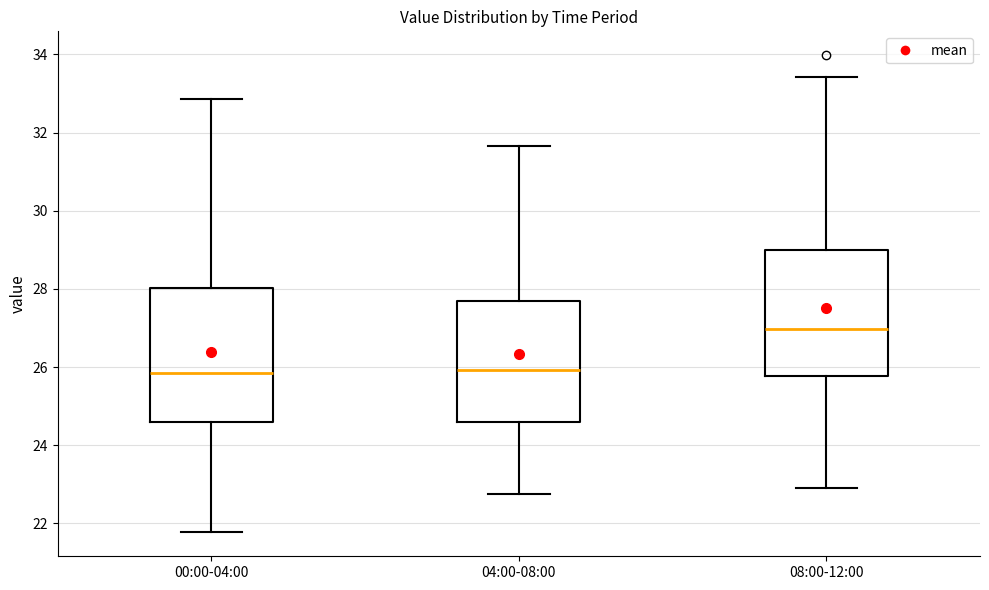

Reading left to right, read every box against the y-axis: the position of its median line, the range the box covers, and the ends of its whiskers. The values are not printed on the chart, so give them approximately, as read against the axis.

00:00-04:00: median 25.8, box 24.6 to 28.0, whiskers 21.8 to 32.8
04:00-08:00: median 26.0, box 24.6 to 27.6, whiskers 22.8 to 31.6
08:00-12:00: median 27.0, box 25.8 to 29.0, whiskers 23.0 to 33.4